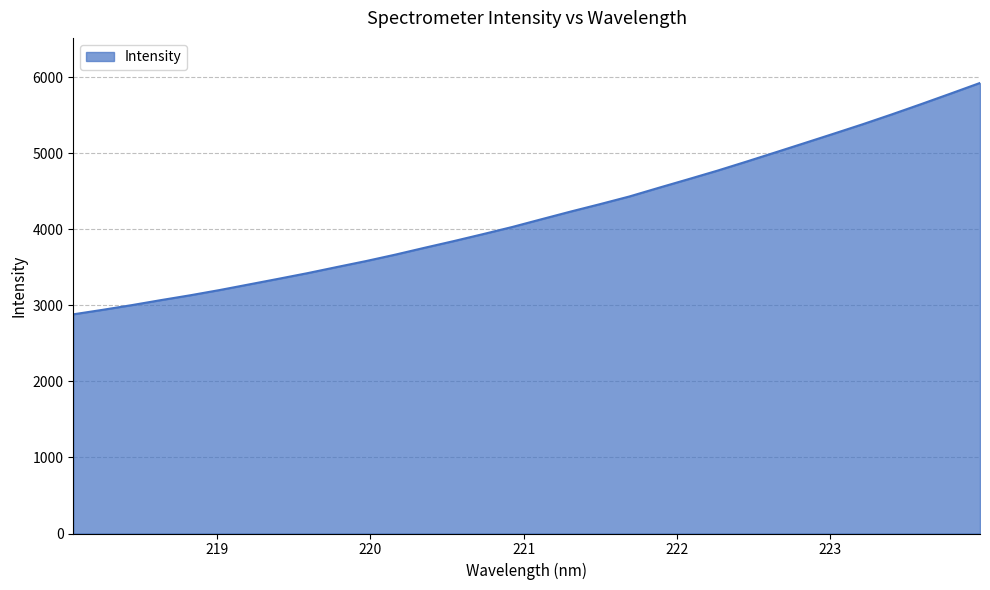

What is the maximum value shown in the chart?

5927.0